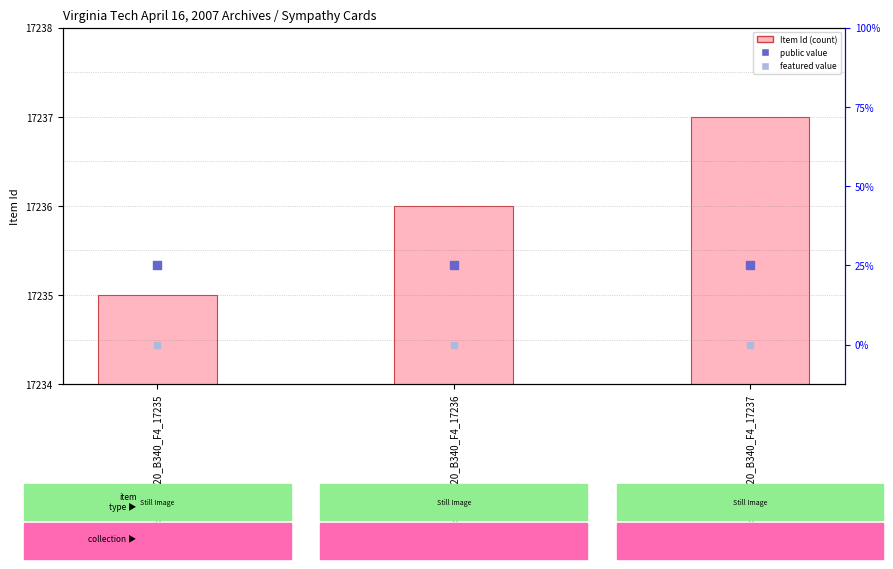

Is the value of featured (0=no) at Ms2008_020_B340_F4_17235 greater than the value of Item Id (value) at Ms2008_020_B340_F4_17237?

No